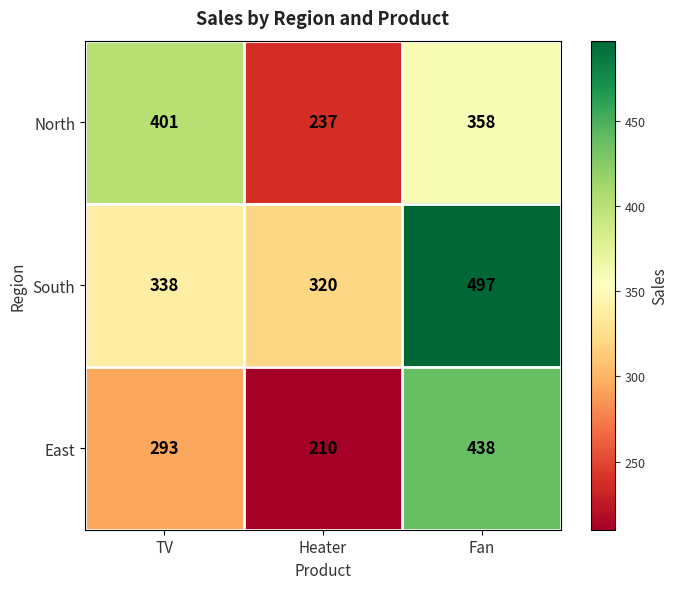

Which series has the largest total across all categories?

South